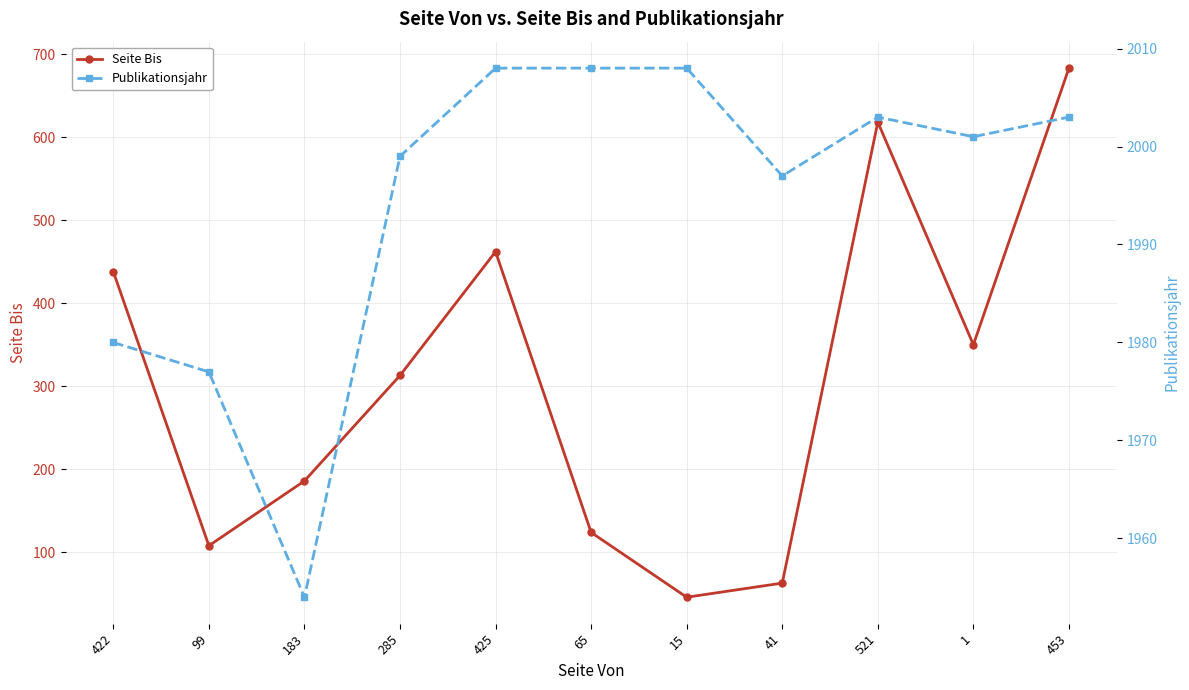

Which category has the highest value in the Publikationsjahr series?

425